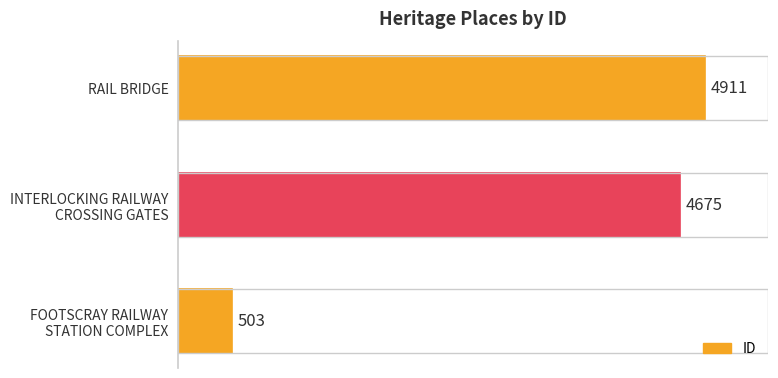

At which category does the chart reach its peak across all series?

RAIL BRIDGE